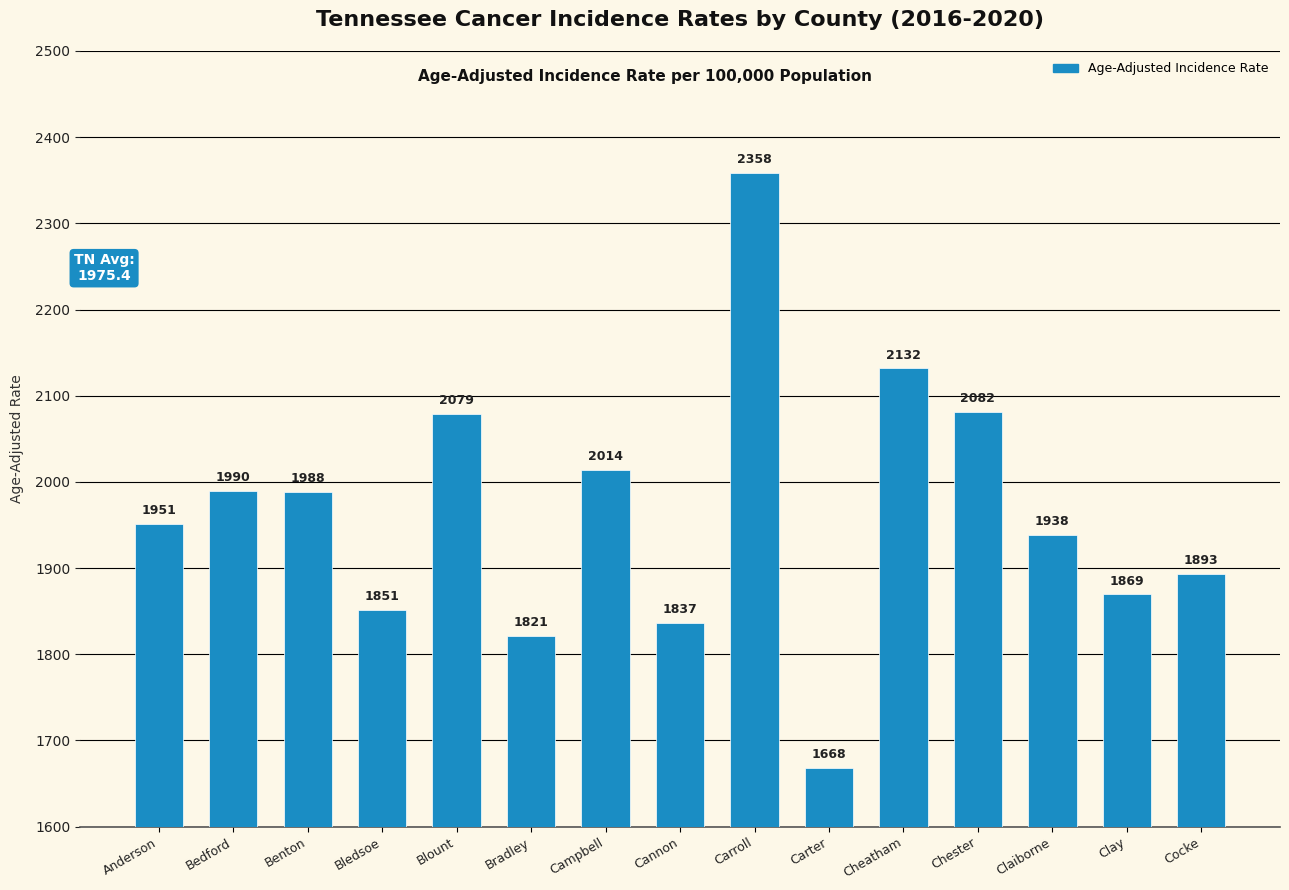

What is the label of the 6th bar from the right?

Carter